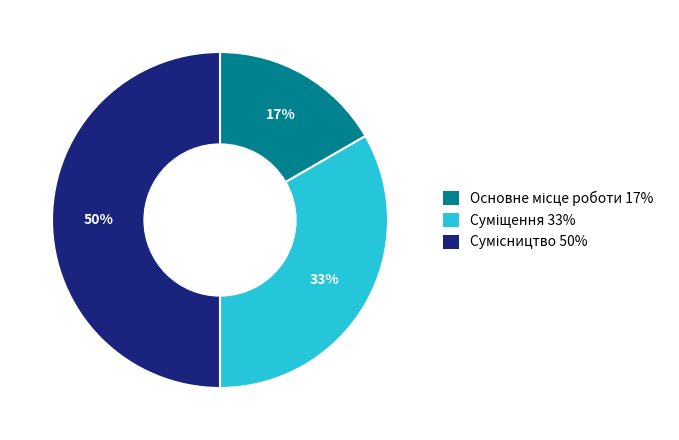

To the nearest percent, what is the difference between the largest and smallest slice percentages?

33%